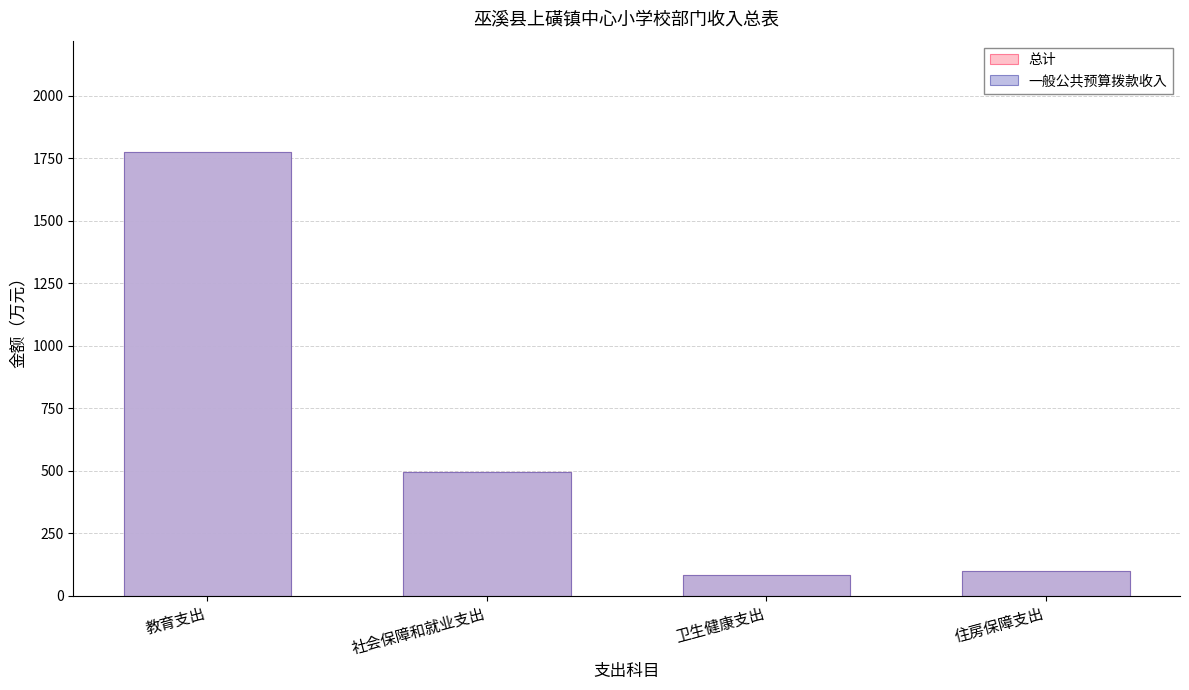

Reading left to right, transcribe all the data shown in this chart.

总计: 1776.9	496.7	83.4	100.1
一般公共预算拨款收入: 1776.9	496.7	83.4	100.1